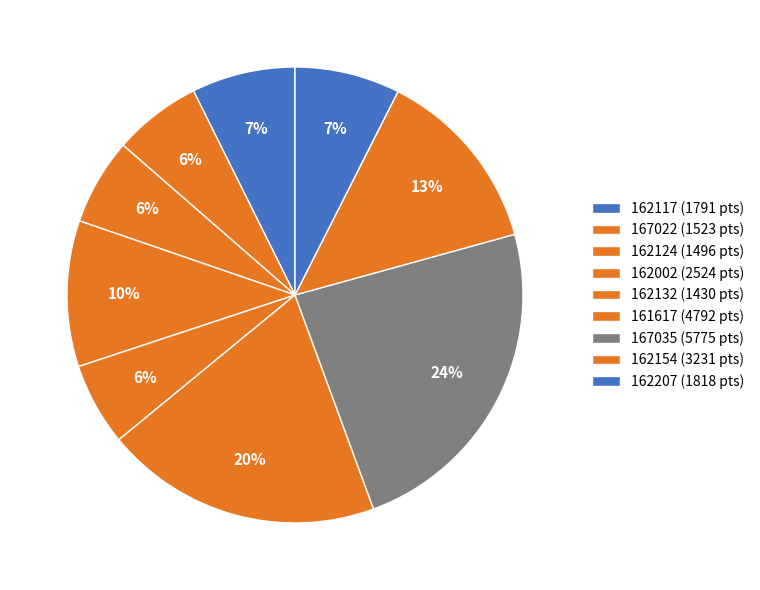

To the nearest percent, what percentage of the pie is 162154?

13%